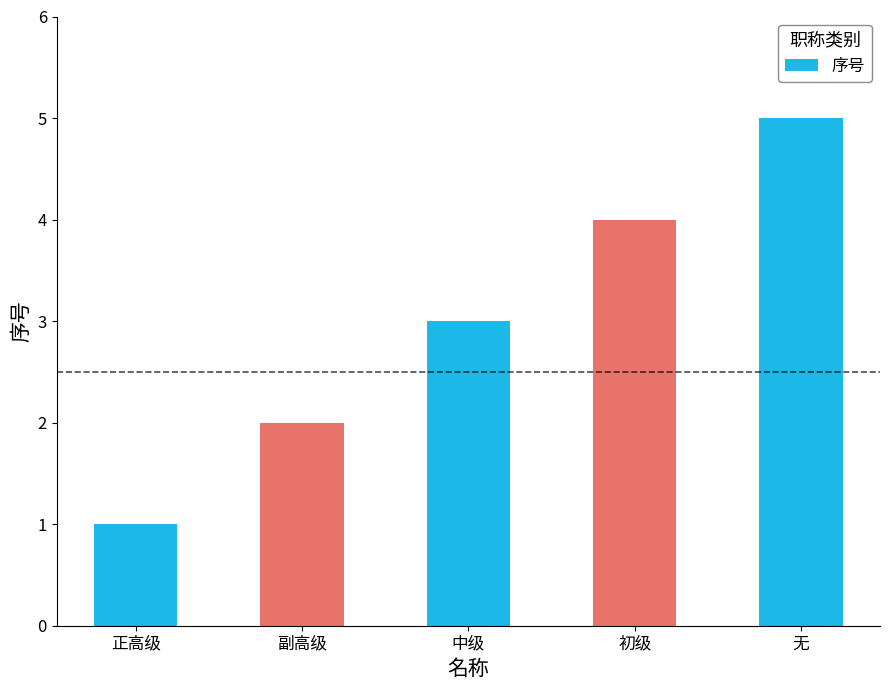

What is the difference between the values at 副高级 and 初级?

2